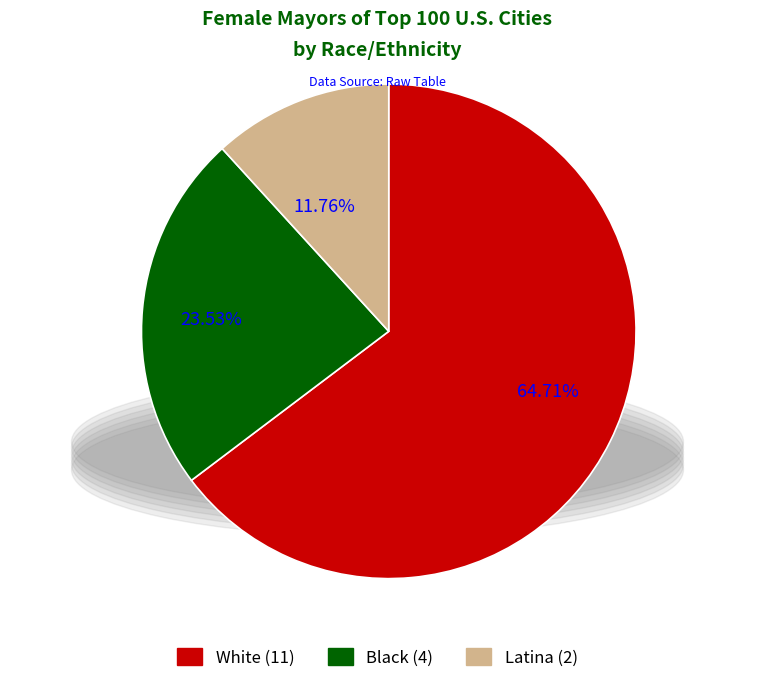

The Black slice represents 12% of the pie. True or false?

False